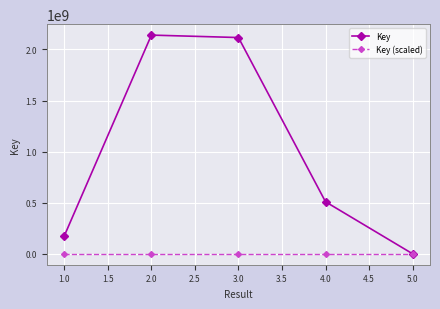

What is the maximum value shown in the chart?

2140791763.0